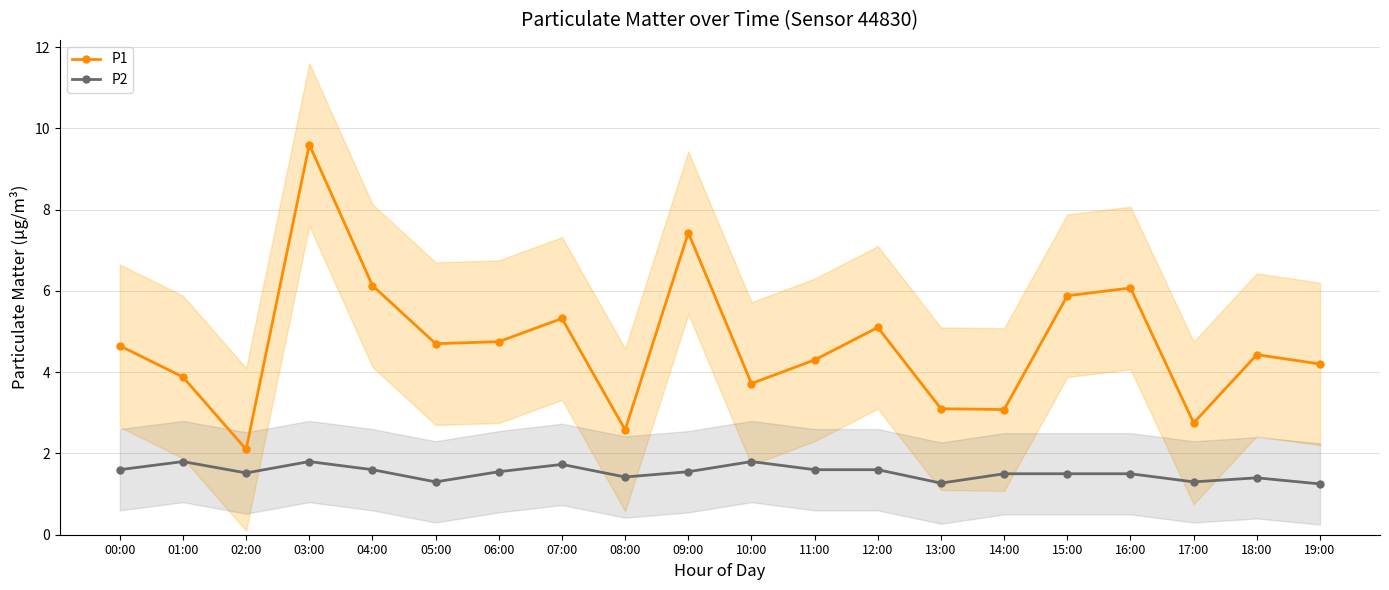

What is the minimum value shown in the chart?

1.2